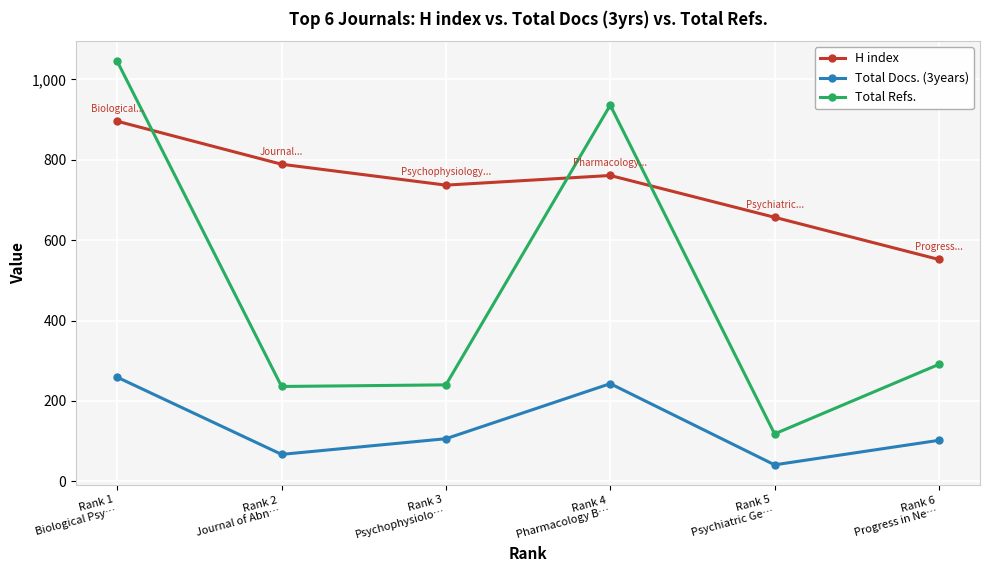

At which label does Total Refs. reach its peak?

Rank 1
Biological Psy…